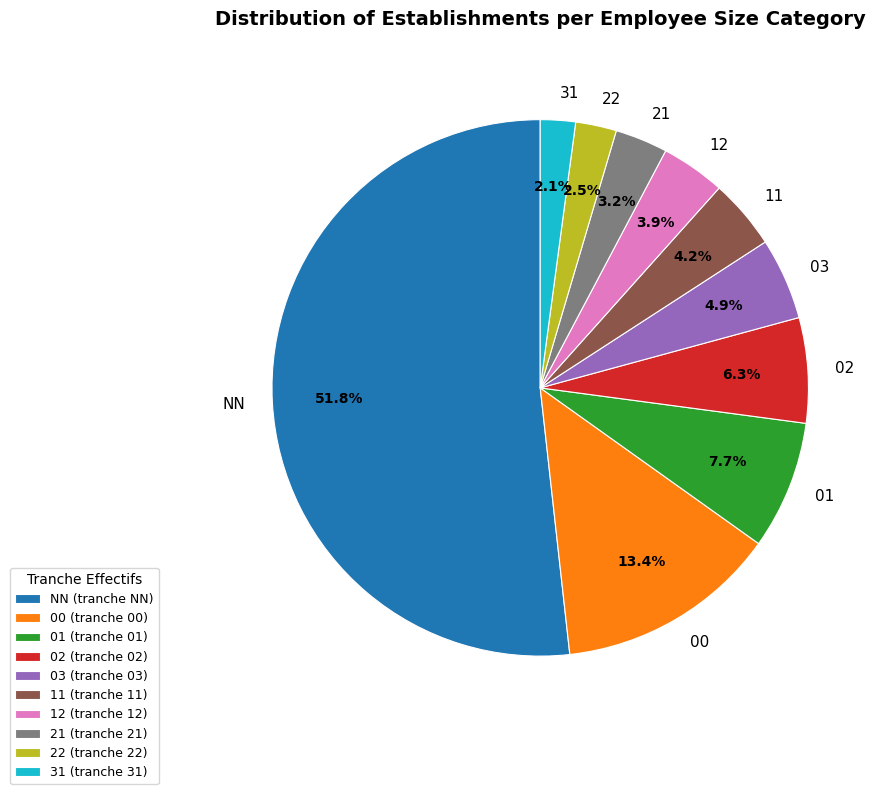

Is 02 the majority of the pie?

No